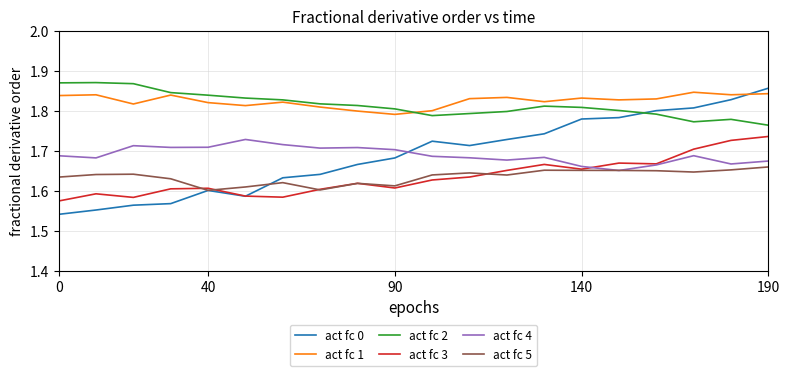

True or false: act fc 1 and act fc 5 intersect in this chart.

False